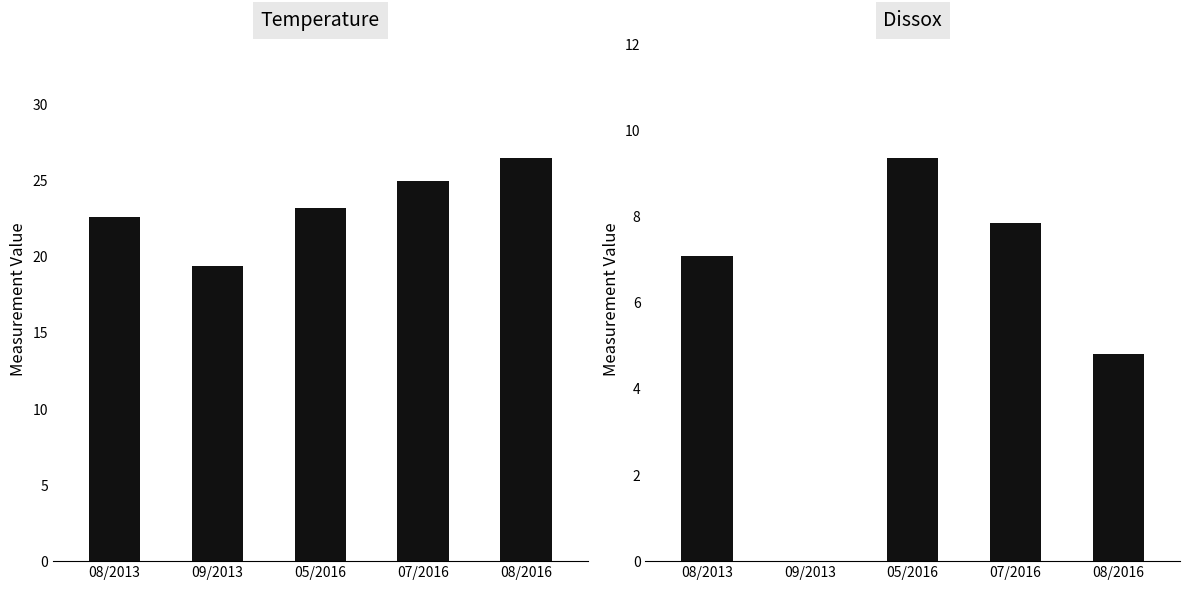

How many groups of bars are there?

5